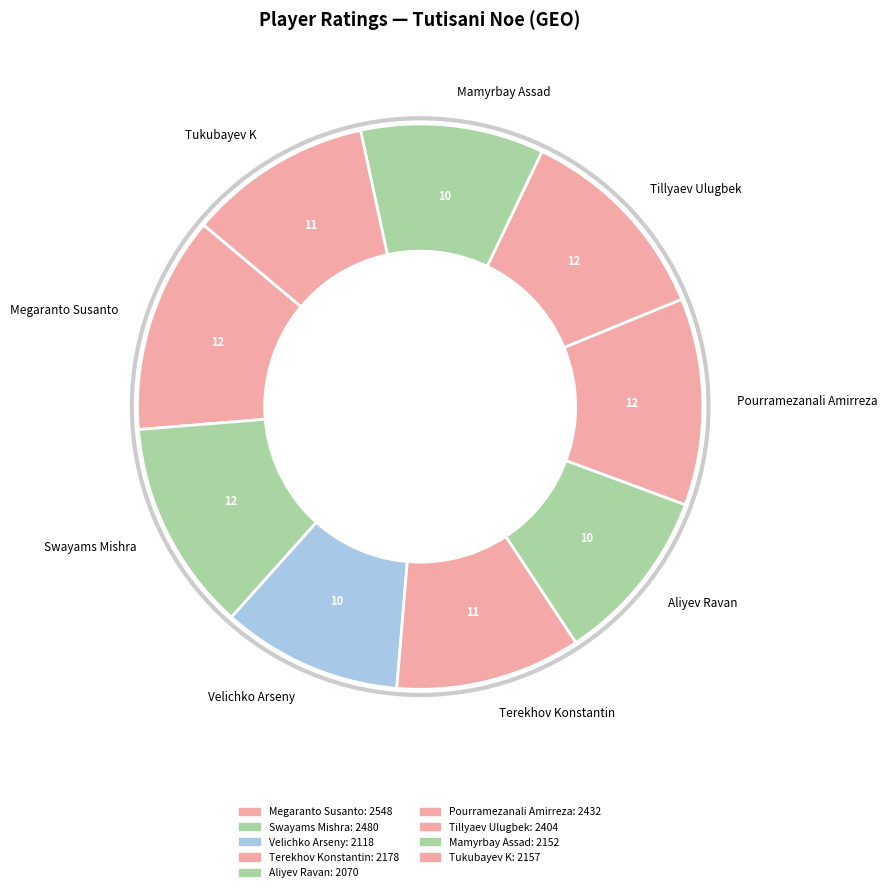

Which has a higher value, Mamyrbay Assad or Pourramezanali Amirreza?

Pourramezanali Amirreza